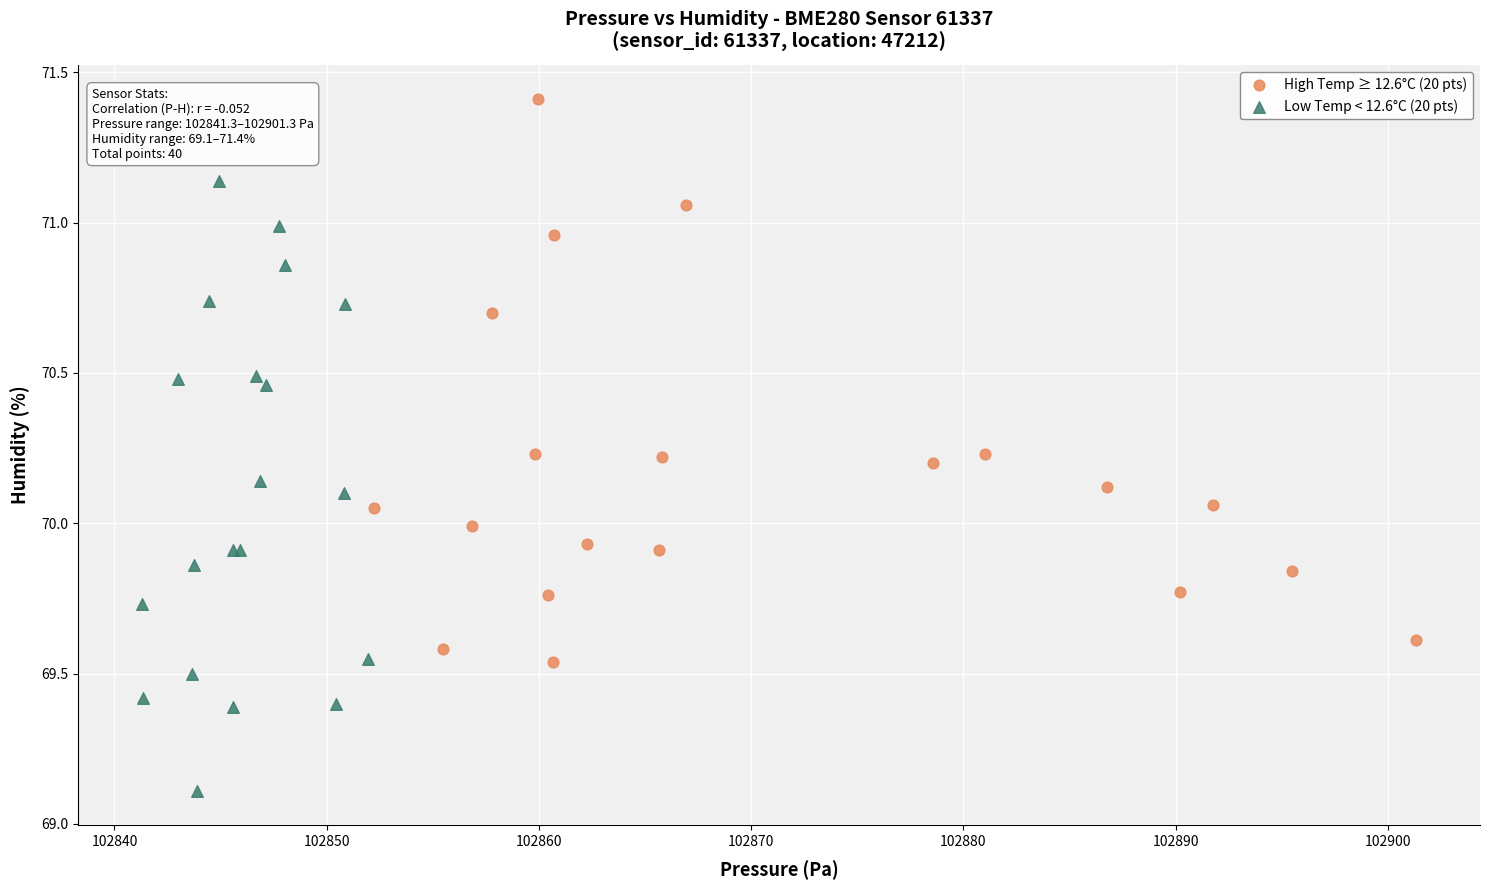

Which series reaches the maximum Y coordinate?

High Temp ≥ 12.6°C (20 pts)